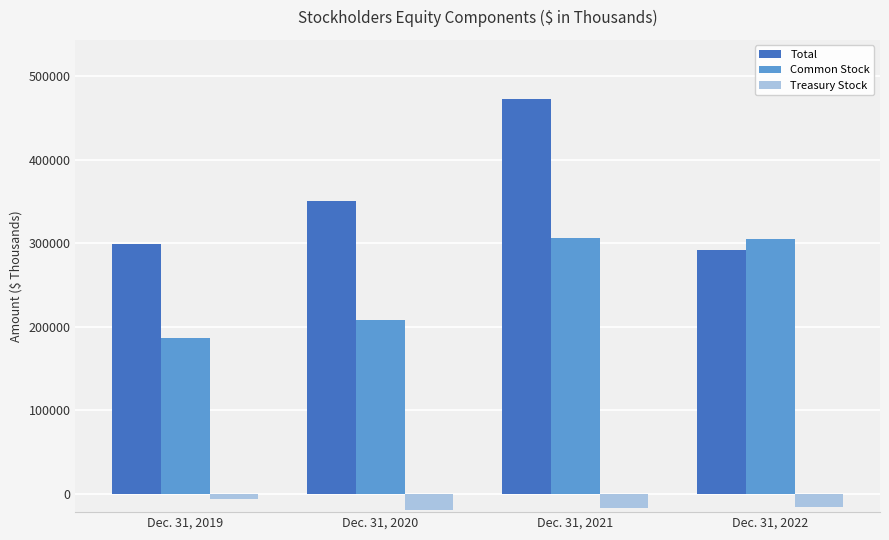

What is the minimum value shown in the chart?

-18771